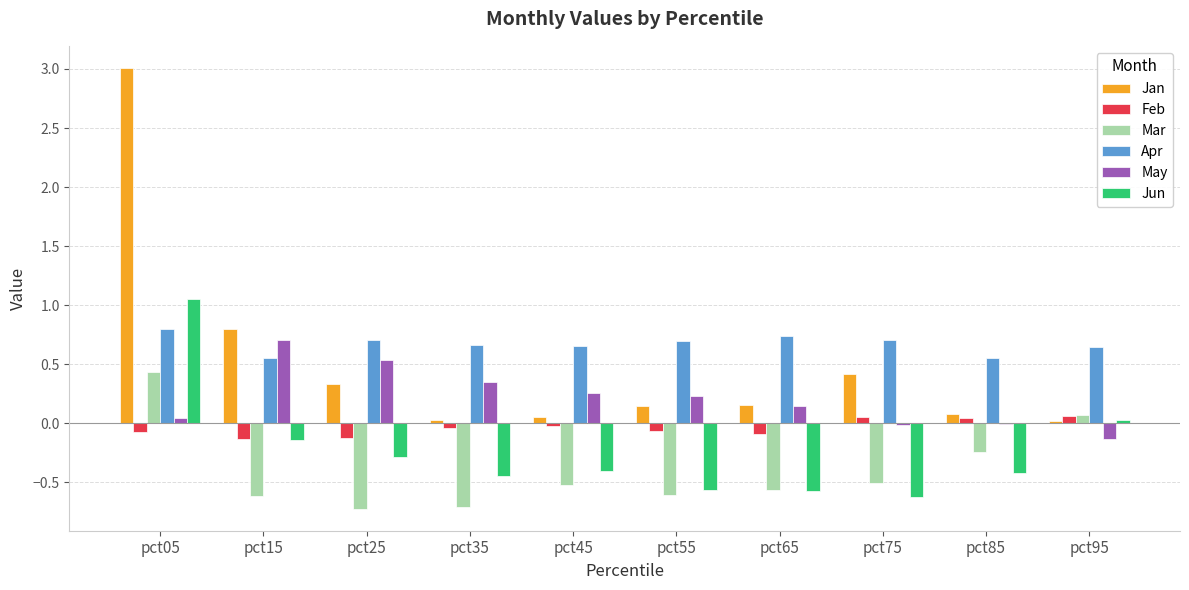

The Jun series shows -0.6 at pct65. True or false?

True